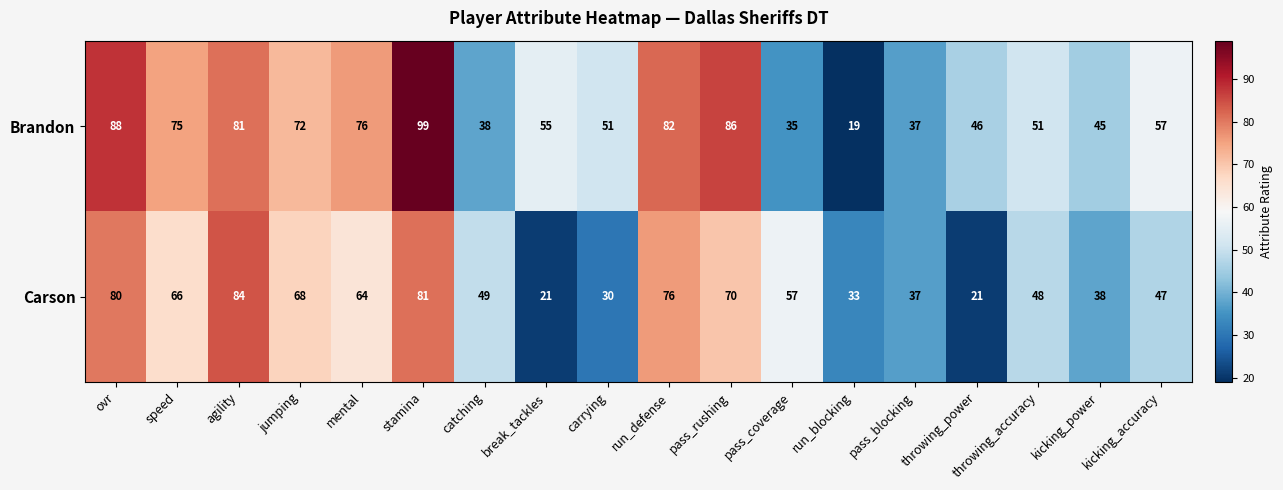

At how many categories does at least one series exceed 30?

18